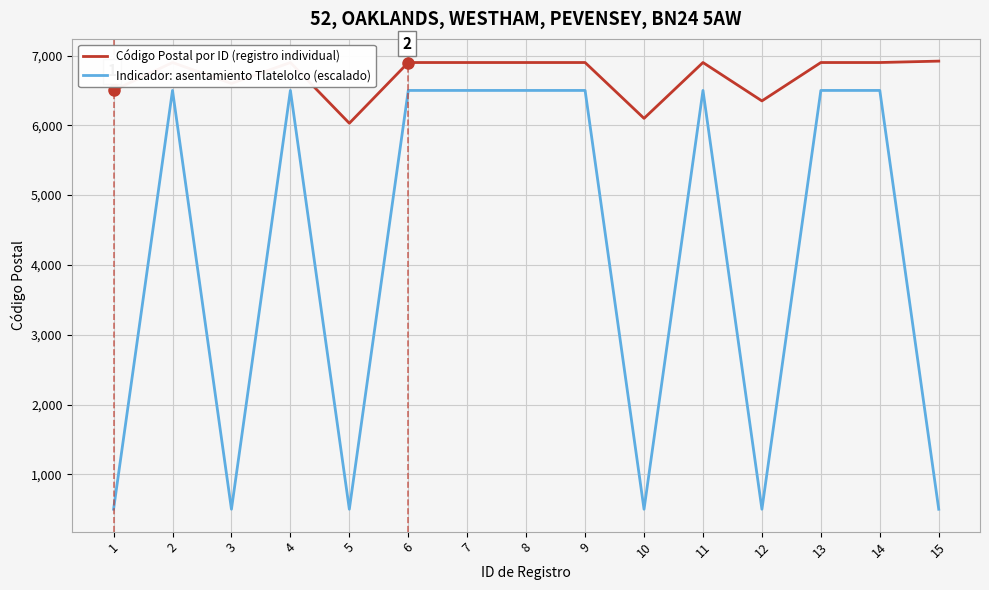

What is the greatest value displayed?

6920